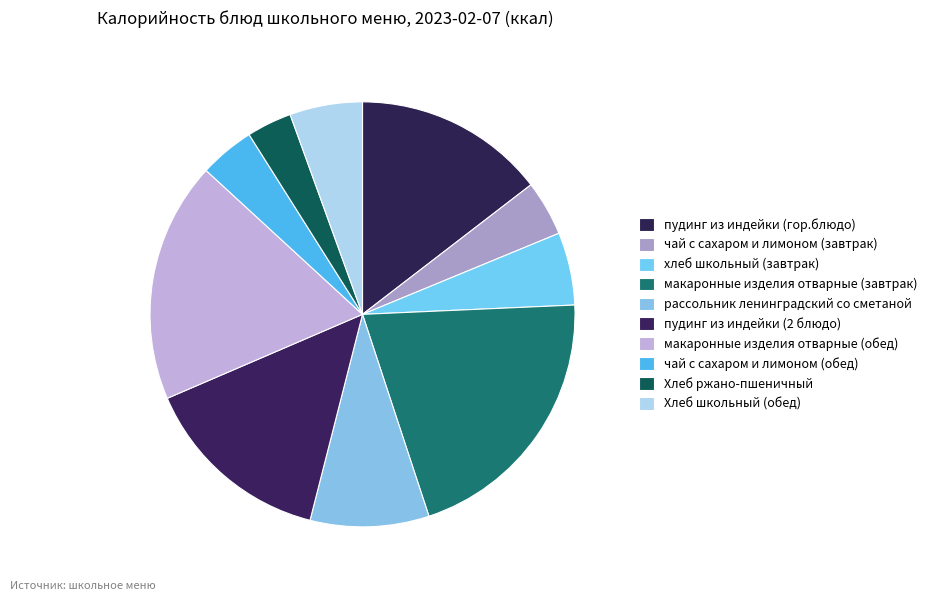

The пудинг из индейки (гор.блюдо) slice represents 7% of the pie. True or false?

False